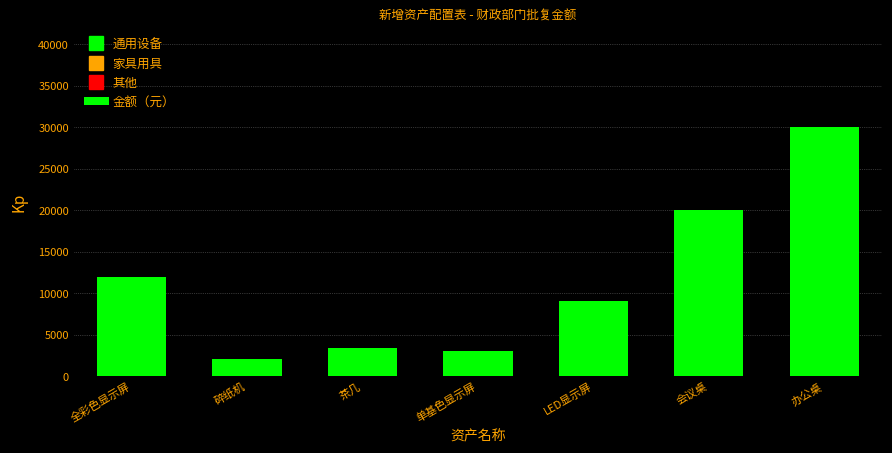

At which category does the chart reach its peak across all series?

办公桌